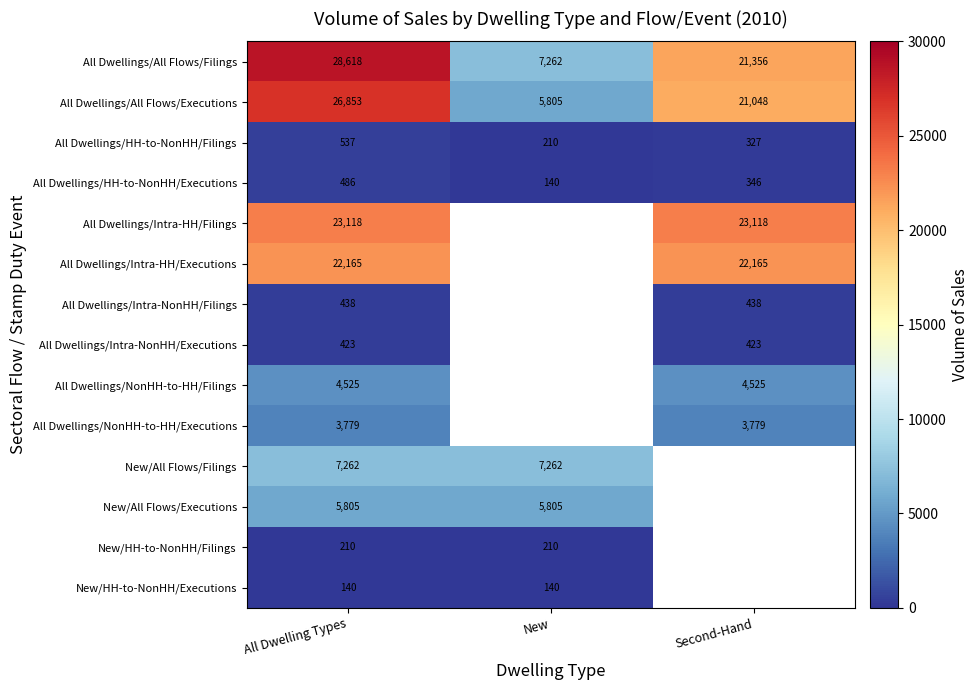

At which label does All Dwellings/HH-to-NonHH/Executions first exceed 346?

All Dwelling Types